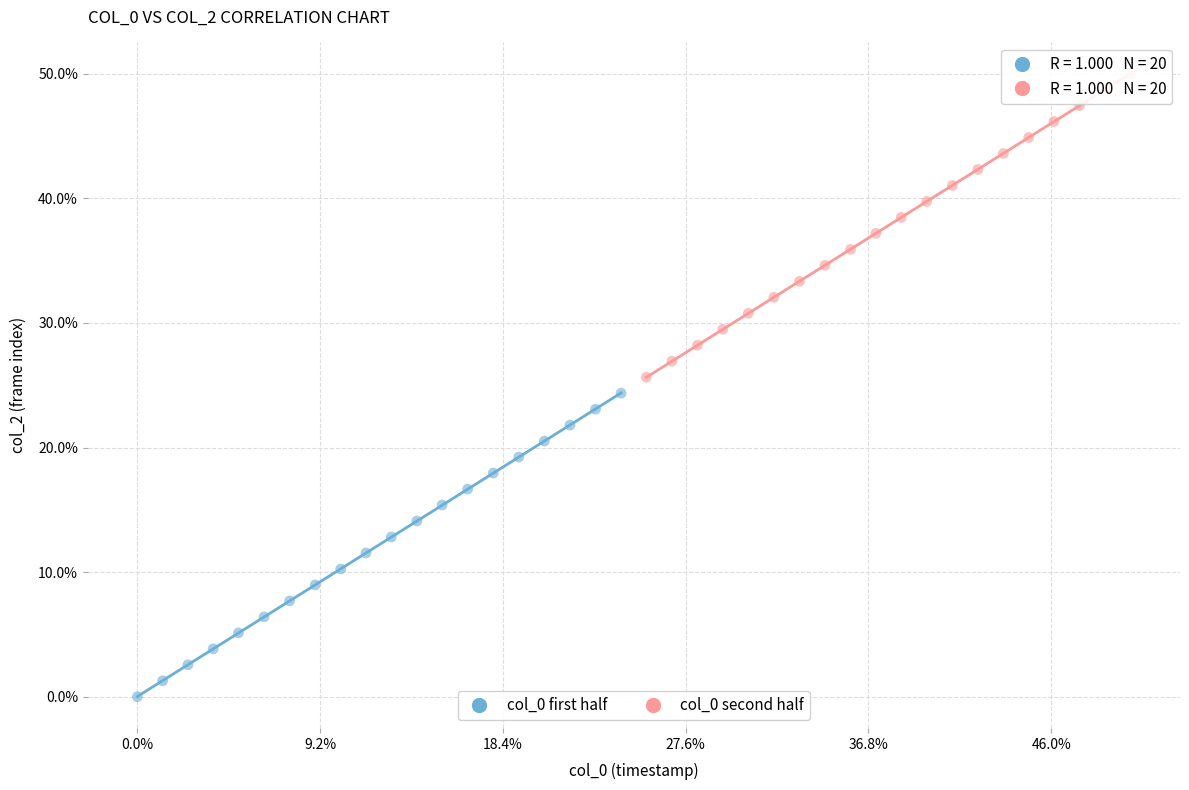

Which series contains the lowest Y value?

col_0 first half